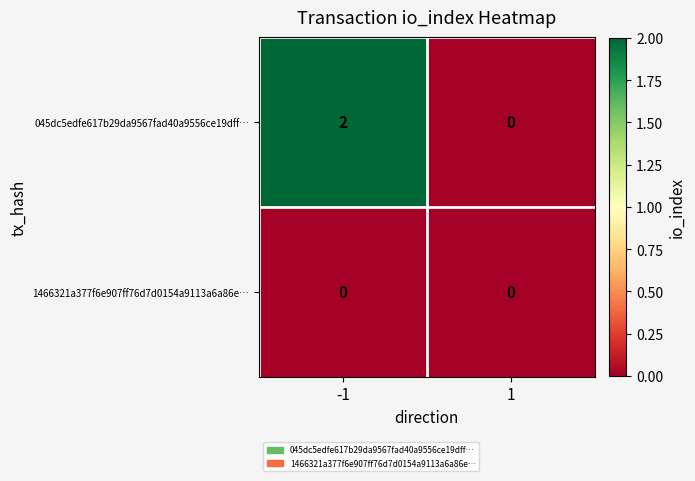

Between -1 and 1, which series saw the biggest shift?

045dc5edfe617b29da9567fad40a9556ce19dff…